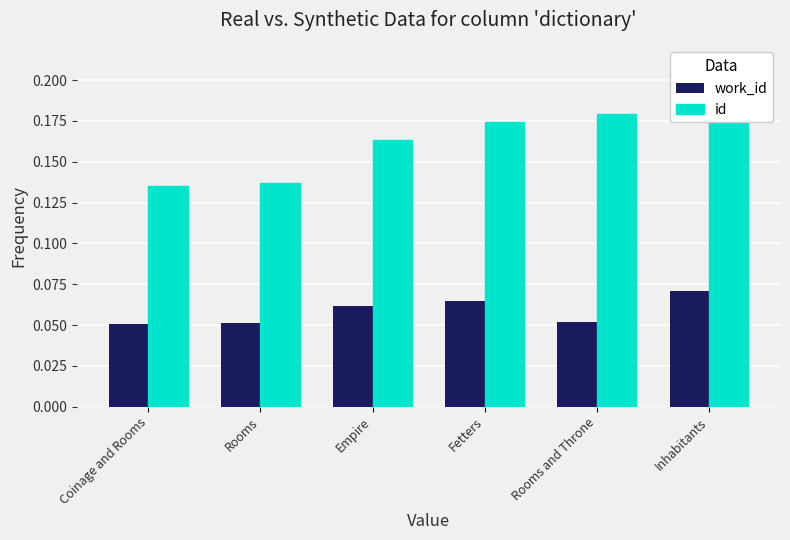

How many groups of bars are there?

6